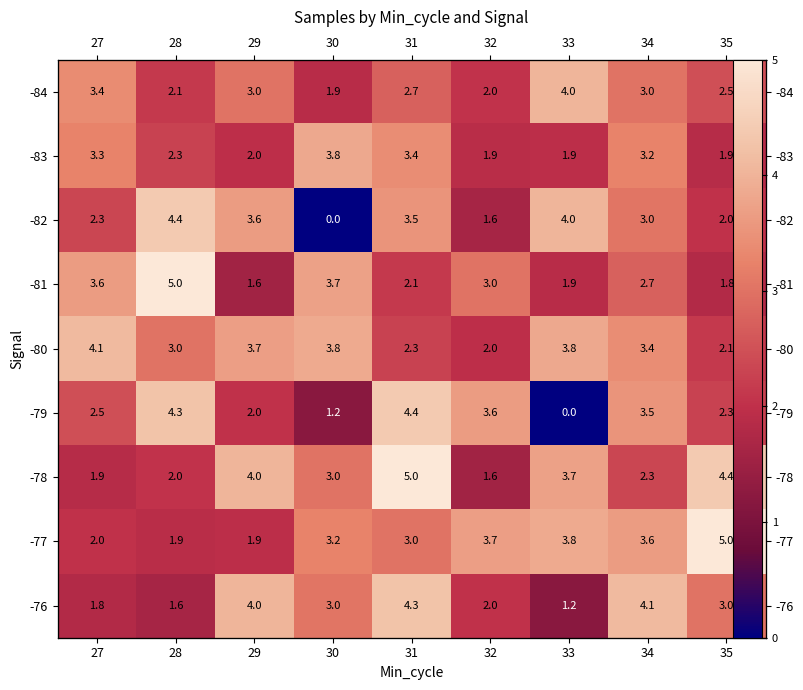

Which category has the lowest value across all series?

30